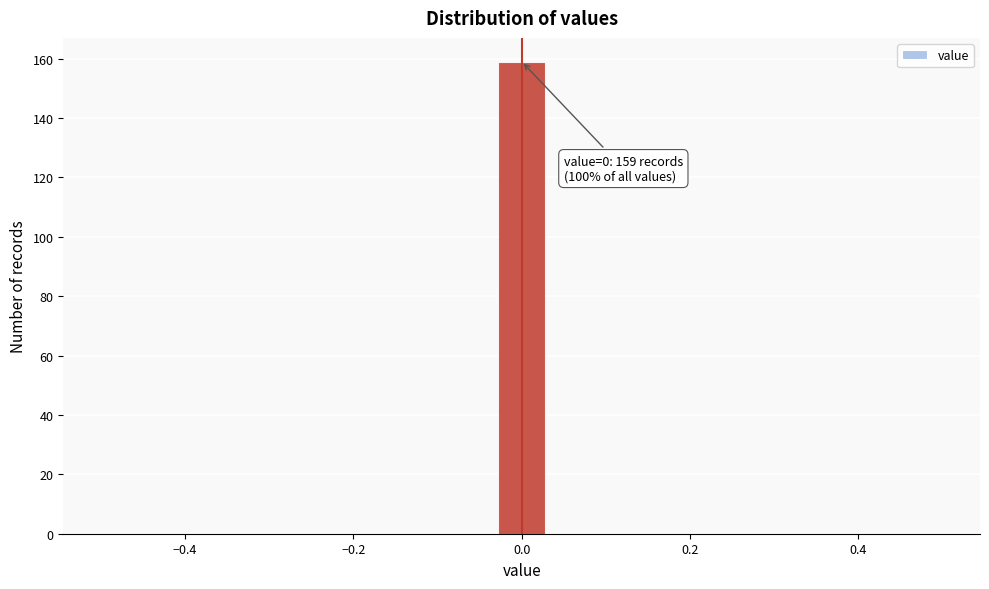

Read against the x-axis, roughly where is the centre of the tallest bar?

0.00